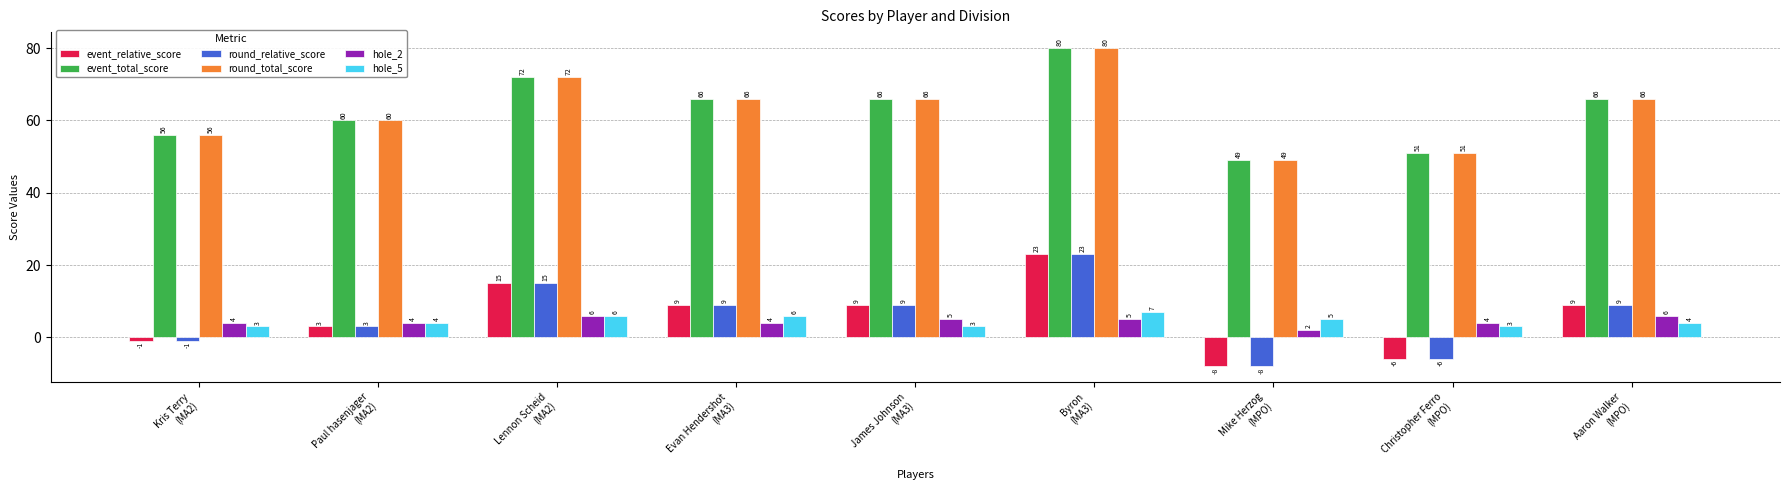

What are all the series names shown in the legend?

event_relative_score, event_total_score, round_relative_score, round_total_score, hole_2, hole_5